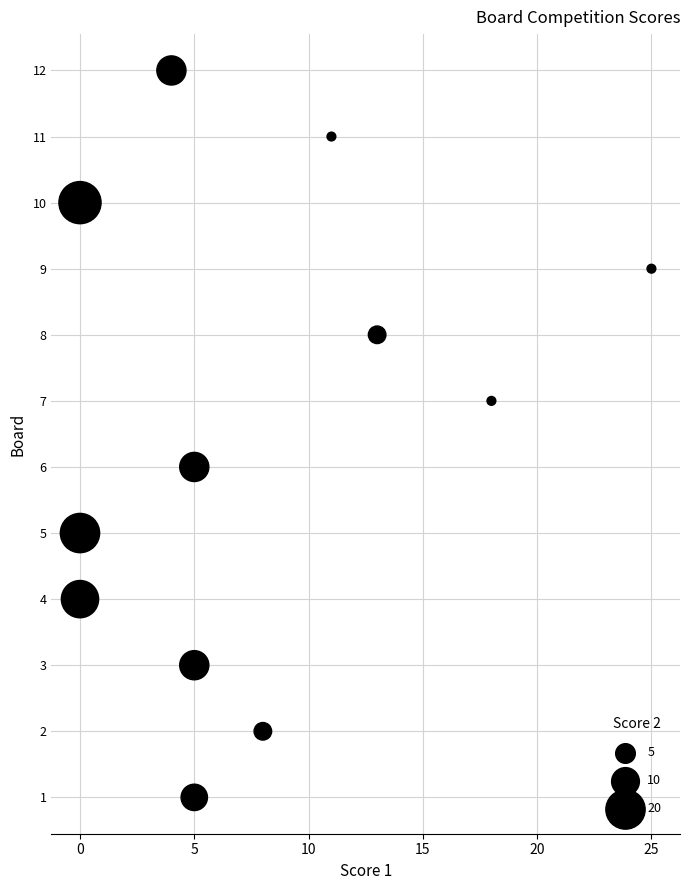

What is the range of X values (max minus min)?

25